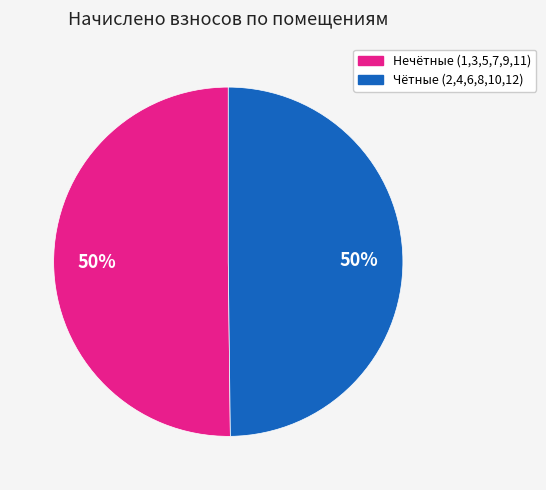

To the nearest percent, what is the average slice percentage?

50%